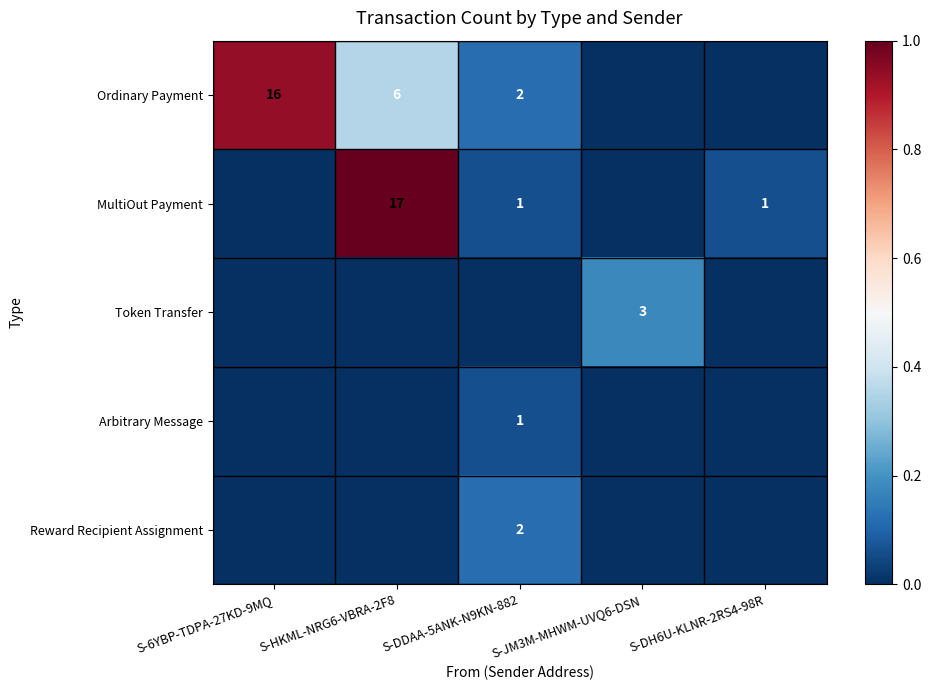

Is it true that Reward Recipient Assignment equals 0.0 at S-JM3M-MHWM-UVQ6-DSN?

False